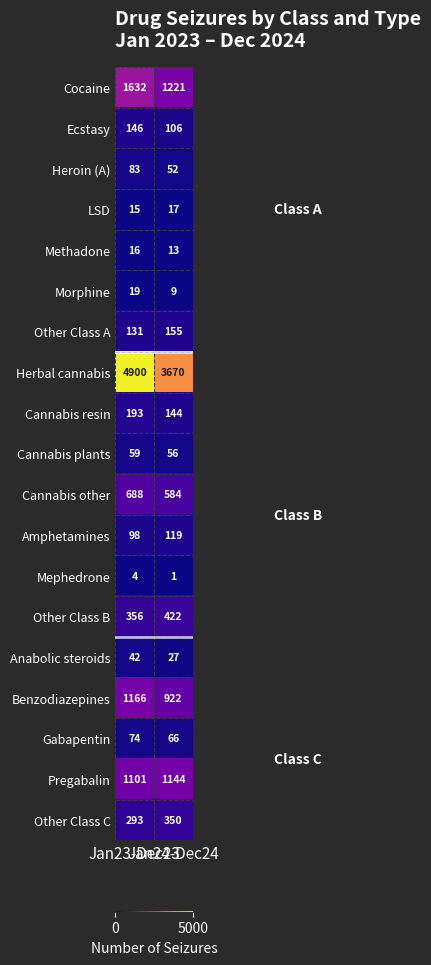

What is the difference between the highest and lowest values at Jan24-Dec24?

3669